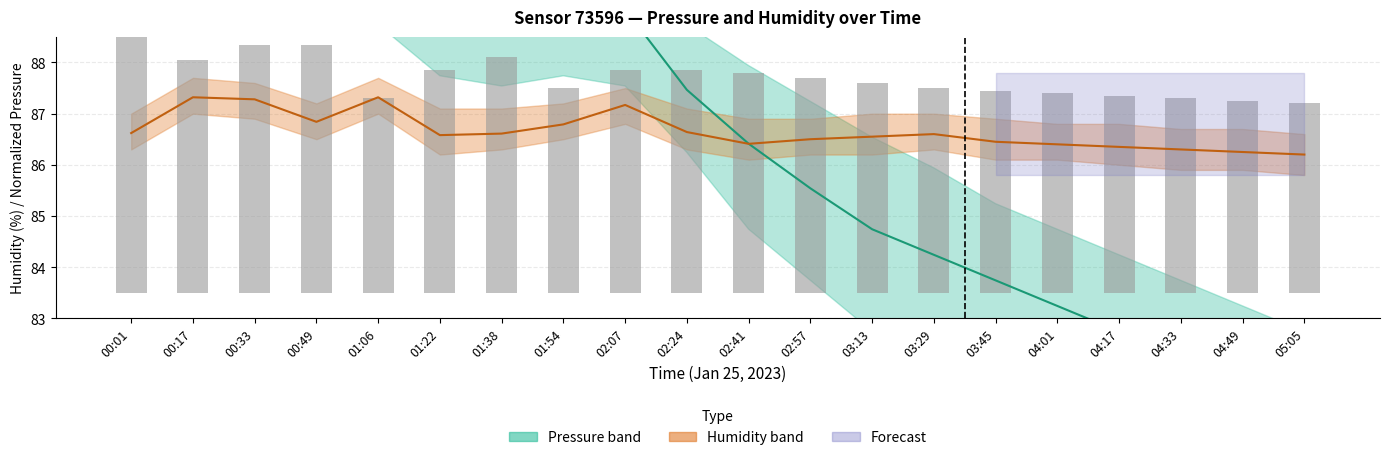

Does the chart contain any negative values?

No